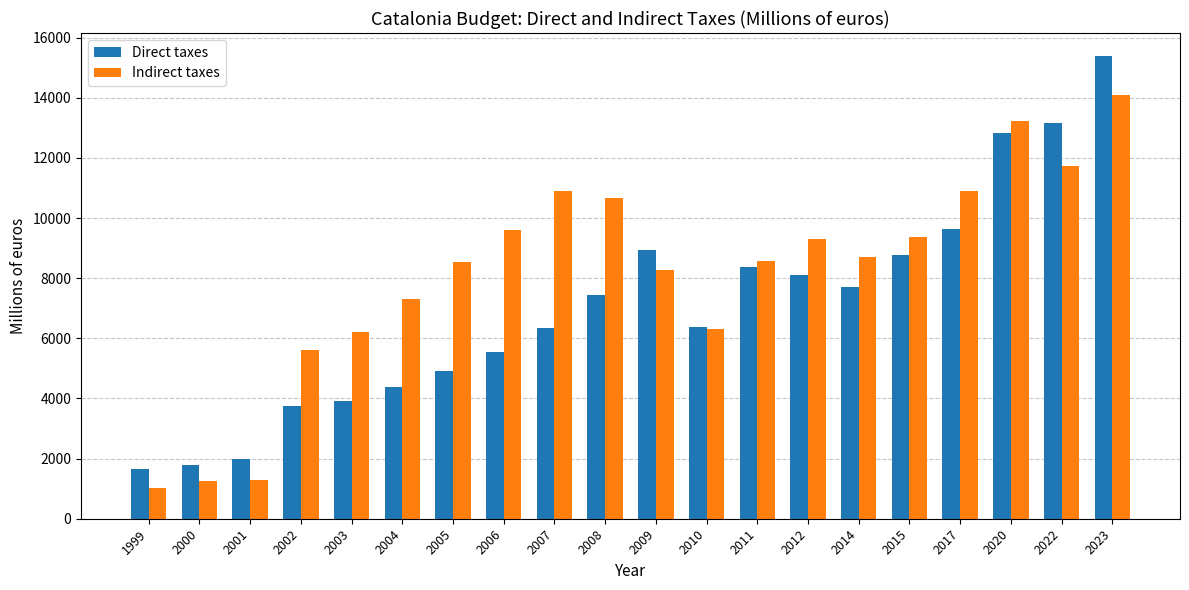

Rank the series by their average value, from lowest to highest.

Direct taxes, Indirect taxes